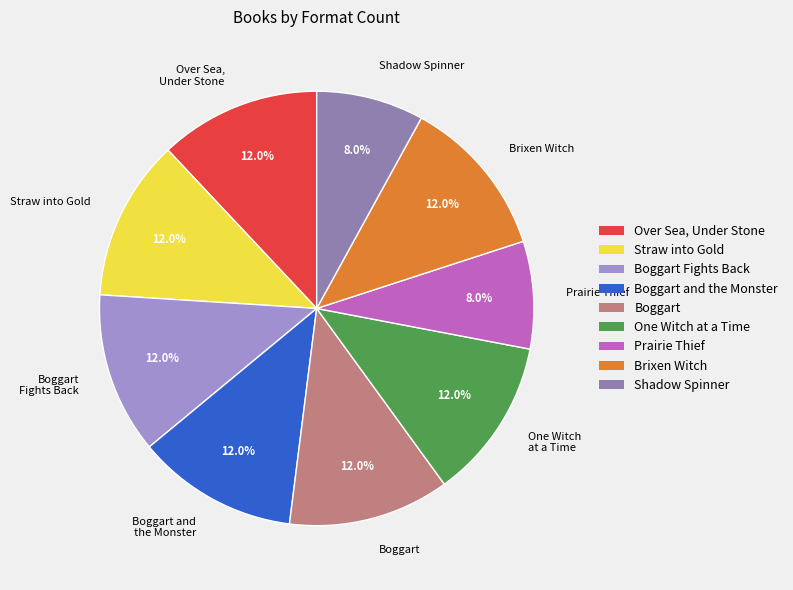

The Shadow Spinner slice represents 15% of the pie. True or false?

False